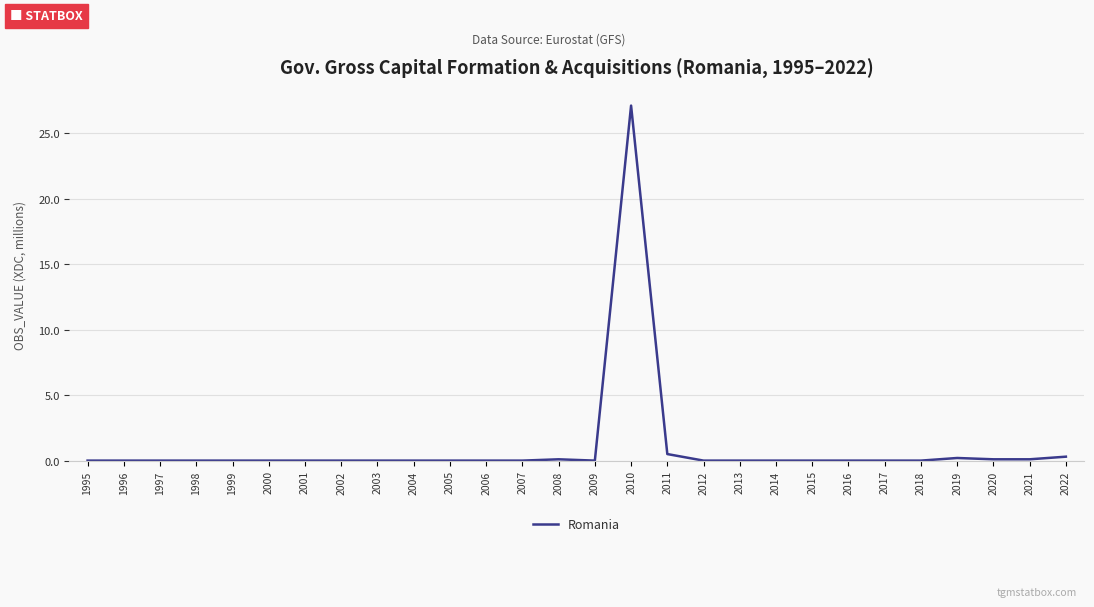

What is the sum of all values?

28.4